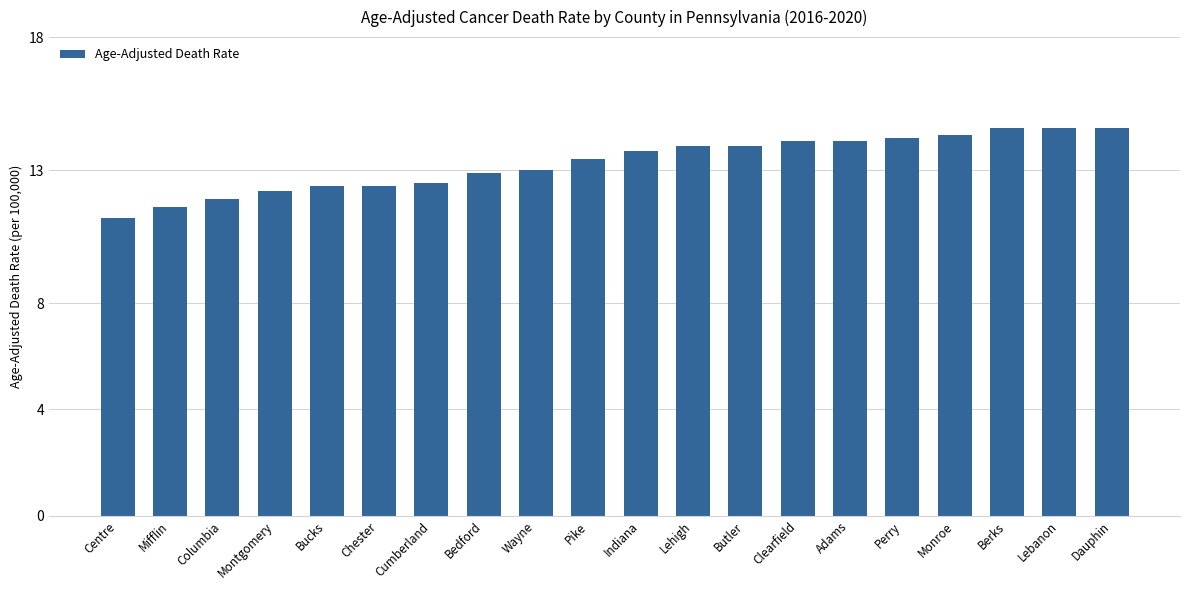

What is the maximum value shown in the chart?

14.6